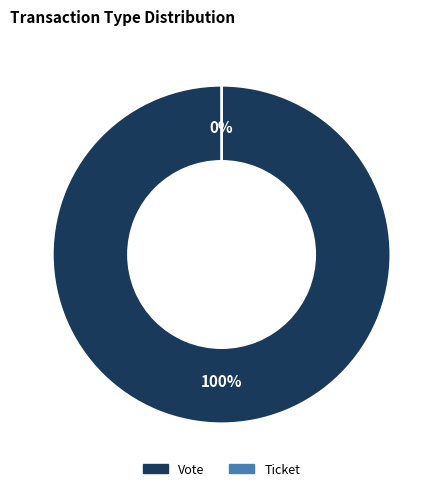

What is the change in value from Vote (direction=-1) to Ticket (direction=1)?

-1